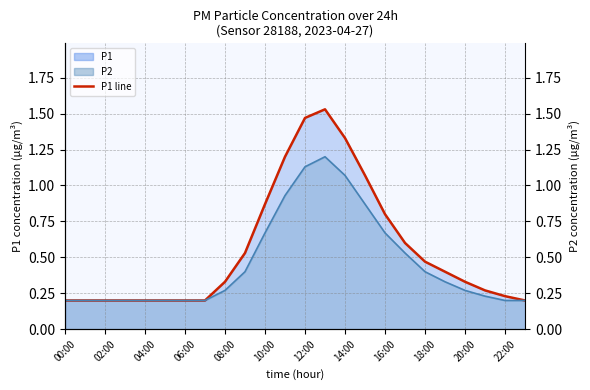

What is the label of the 17th point from the left?

16:00